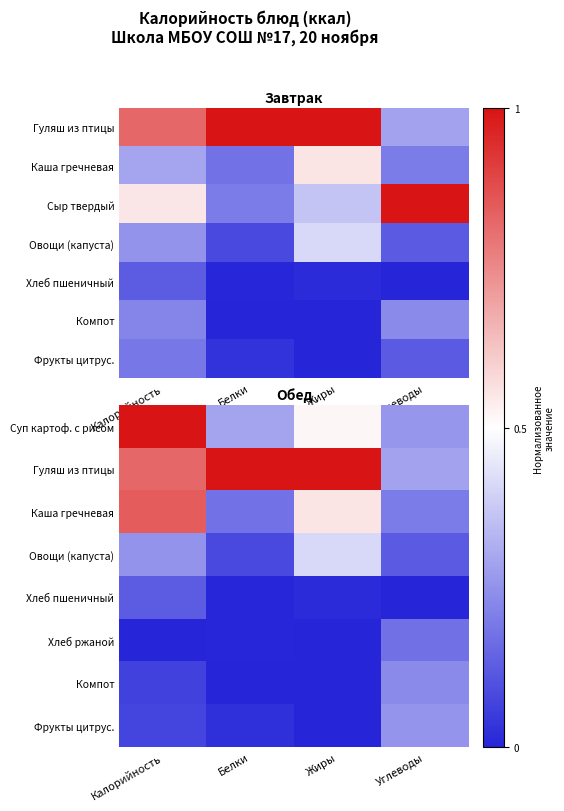

Is it true that Хлеб ржаной equals 0.0 at Белки?

True